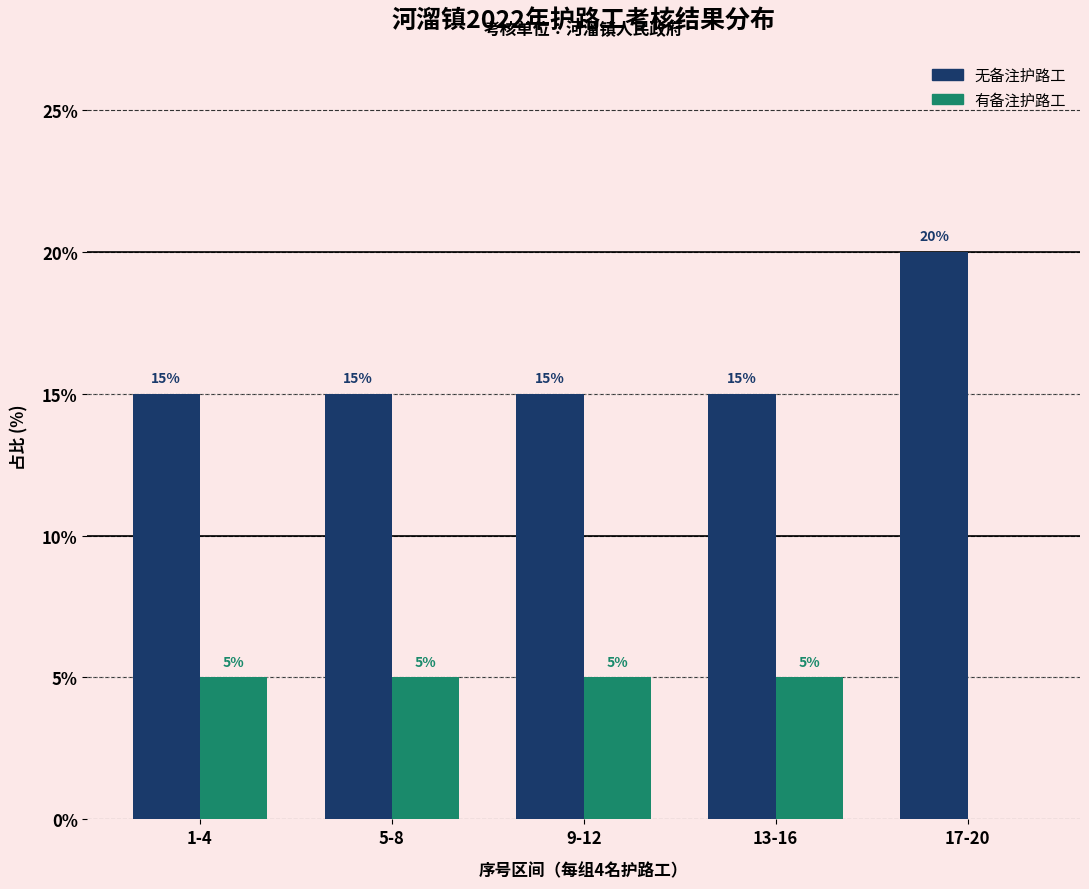

Reading left to right, extract all data points from this chart.

无备注护路工: 1-4=15	5-8=15	9-12=15	13-16=15	17-20=20
有备注护路工: 1-4=5	5-8=5	9-12=5	13-16=5	17-20=0